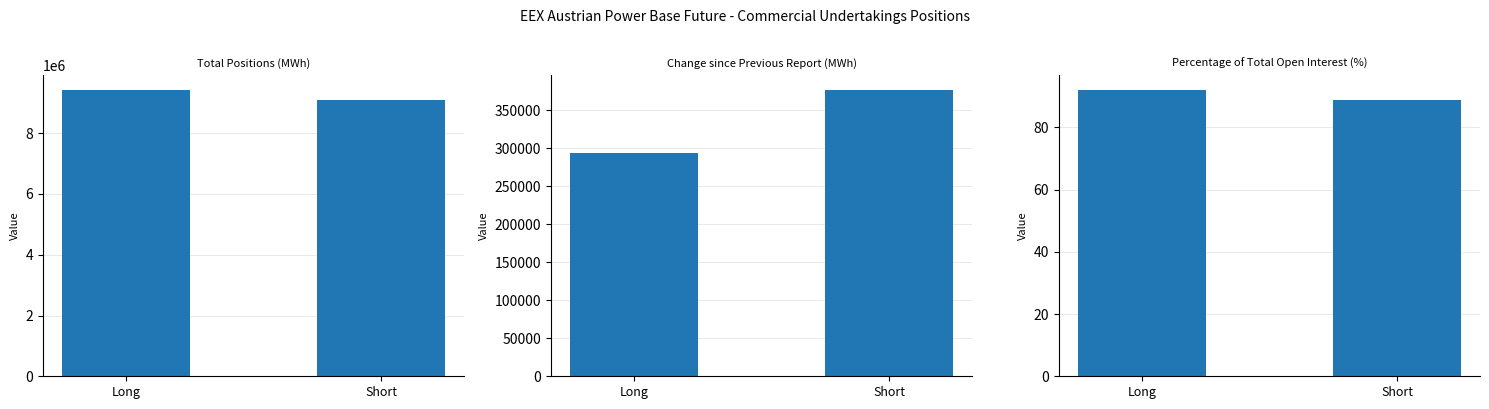

Which series changed the most between Long and Short?

Total Positions (MWh)